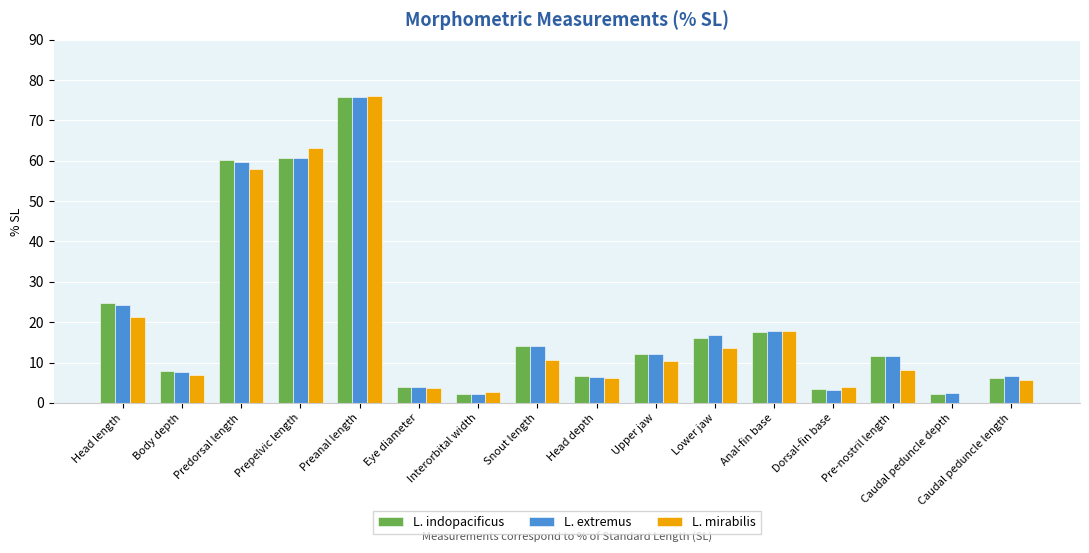

At how many categories does at least one series exceed 29?

3